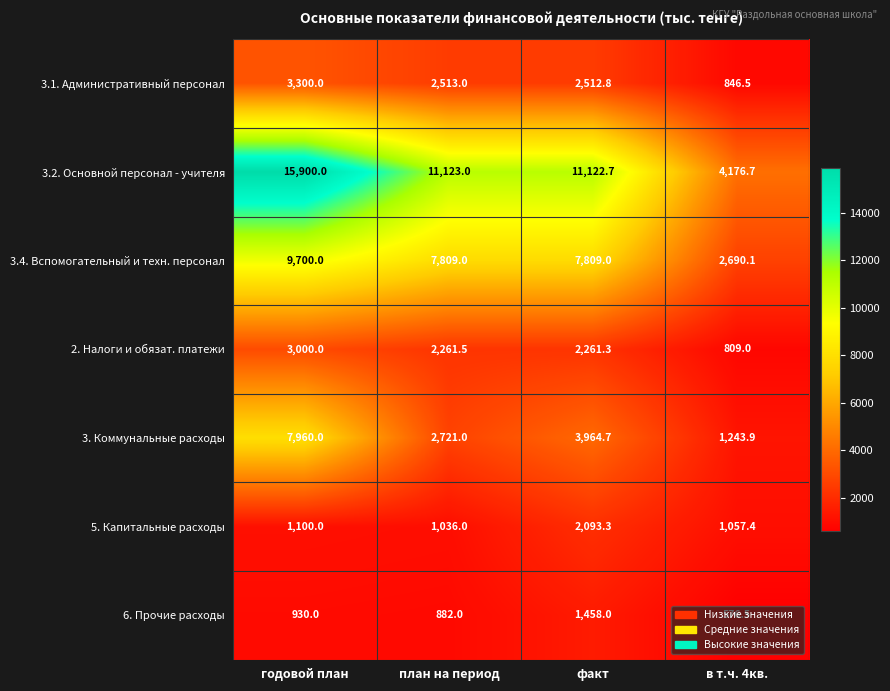

Is it true that 5. Капитальные расходы equals 1540.8 at план на период?

False